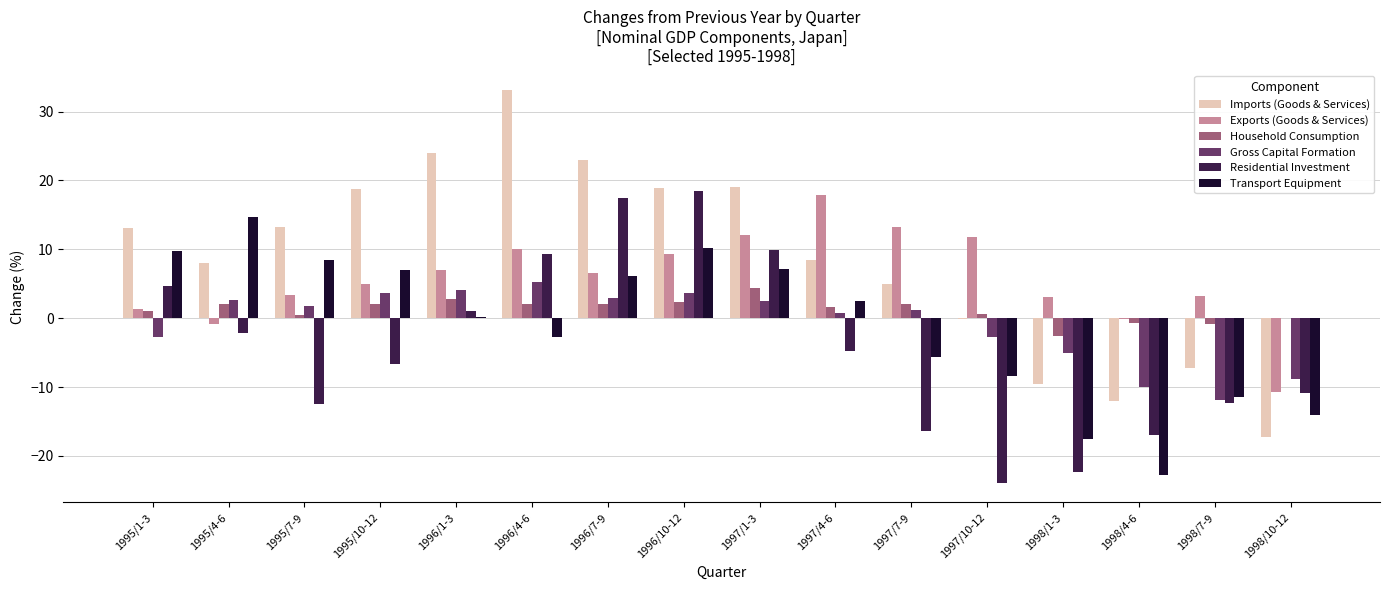

How many values in the Imports (Goods & Services) series exceed 13?

8